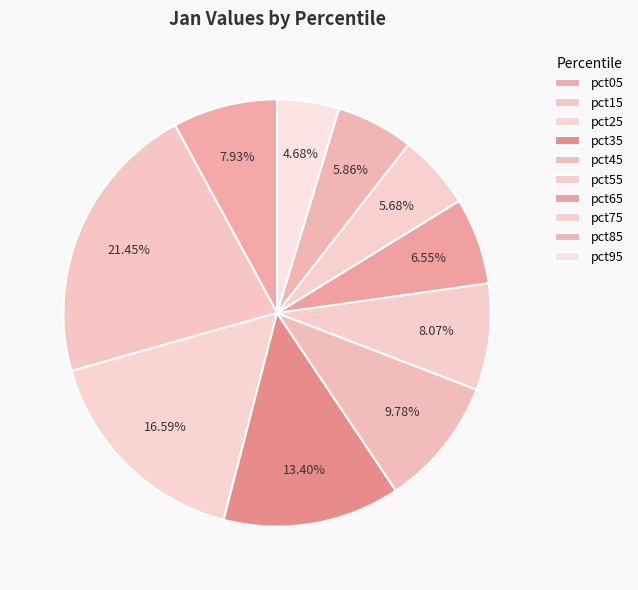

Is it true that pct15 is 36% of the pie?

False